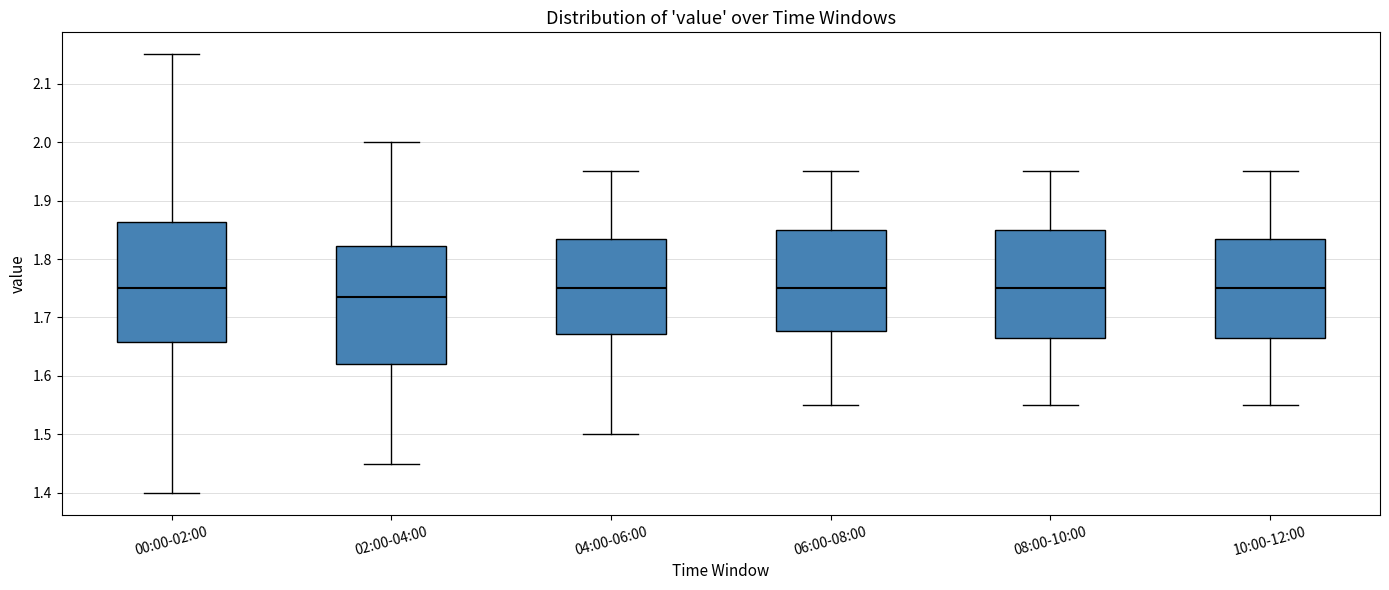

Reading left to right, read every box against the y-axis: the position of its median line, the range the box covers, and the ends of its whiskers. The values are not printed on the chart, so give them approximately, as read against the axis.

00:00-02:00: median 1.75, box 1.66 to 1.86, whiskers 1.40 to 2.15
02:00-04:00: median 1.74, box 1.62 to 1.82, whiskers 1.45 to 2.00
04:00-06:00: median 1.75, box 1.67 to 1.84, whiskers 1.50 to 1.95
06:00-08:00: median 1.75, box 1.68 to 1.85, whiskers 1.55 to 1.95
08:00-10:00: median 1.75, box 1.67 to 1.85, whiskers 1.55 to 1.95
10:00-12:00: median 1.75, box 1.67 to 1.84, whiskers 1.55 to 1.95